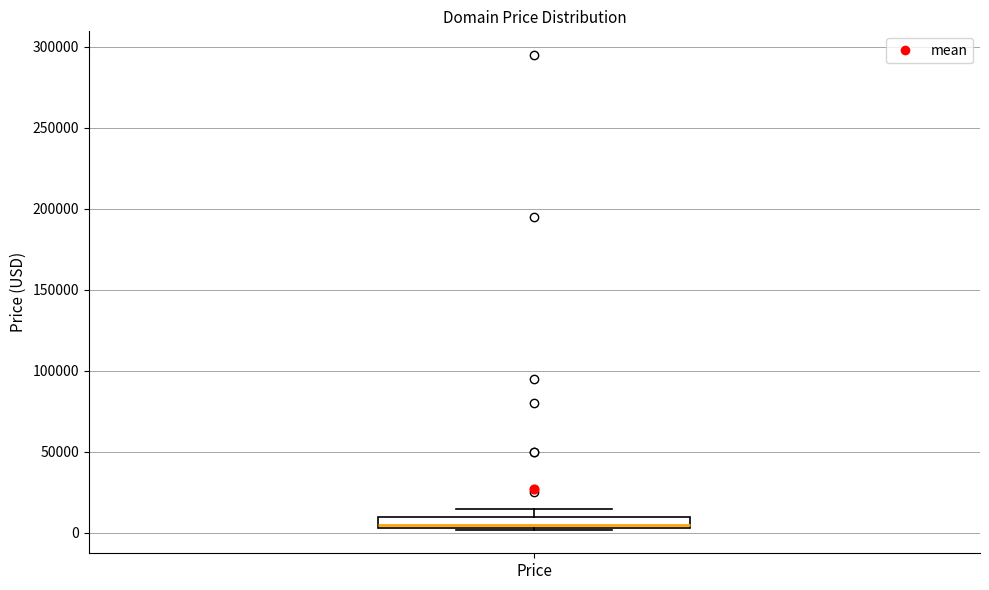

Where is the upper edge of the box for Price on the y-axis? The values are not printed on the chart, so give them approximately, as read against the axis.

10000